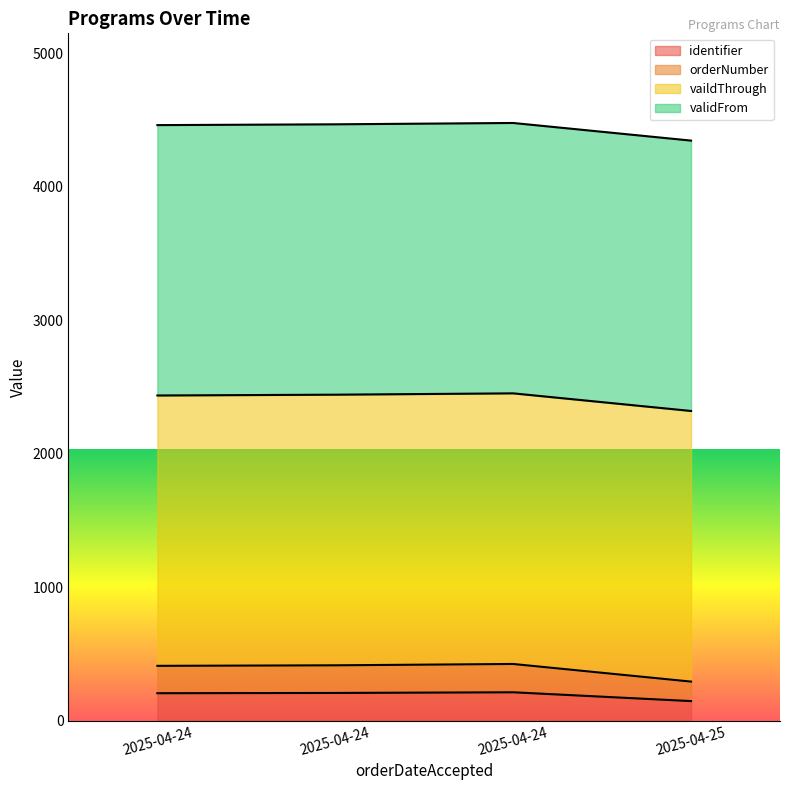

Which has a higher value, 2025-04-24 or 2025-04-24?

2025-04-24